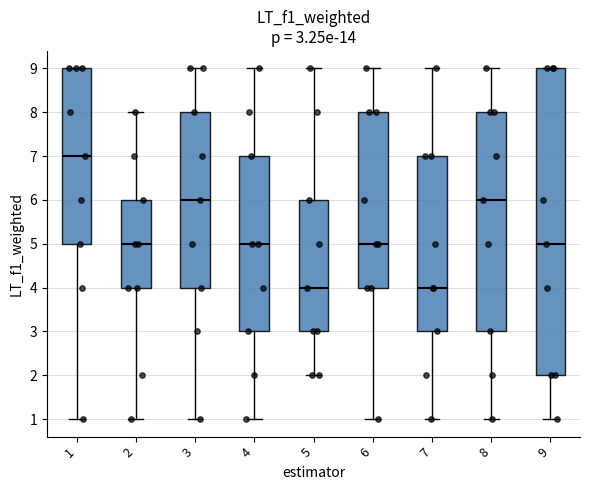

Comparing the boxes themselves (not the whiskers), which one is the tallest?

9